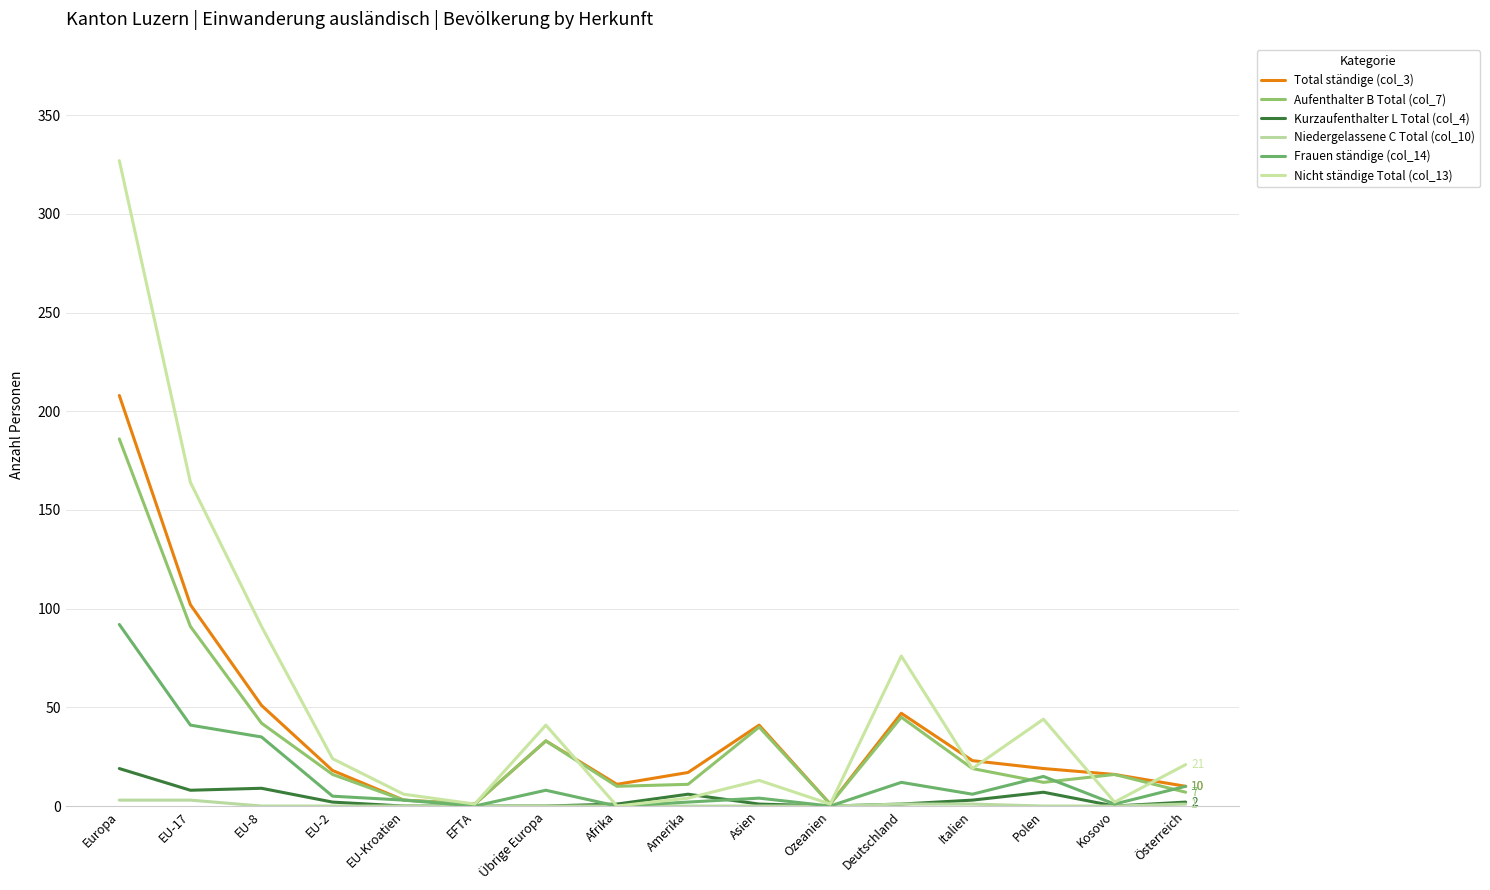

What is the sum of all Nicht ständige Total (col_13) values?

834